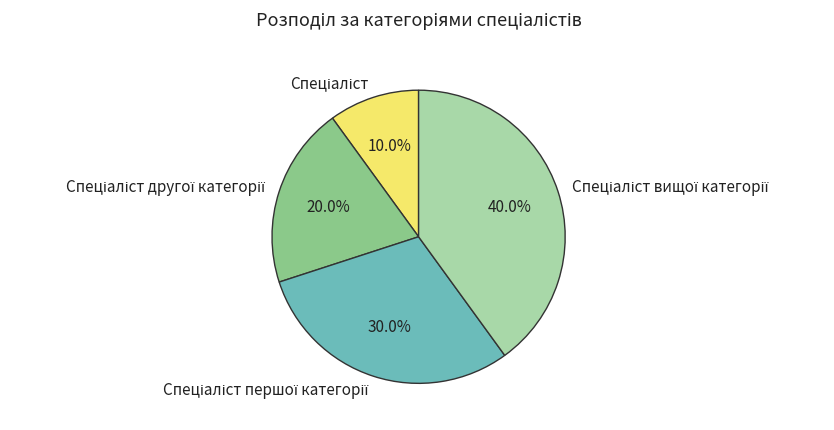

Is there any slice that represents more than half of the pie?

No